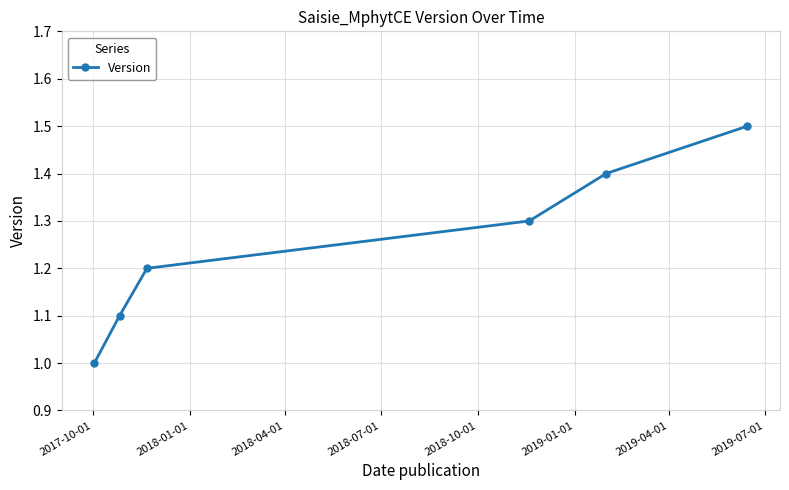

Reading left to right, what are all the values shown in this chart?

1.0	1.1	1.2	1.3	1.4	1.5